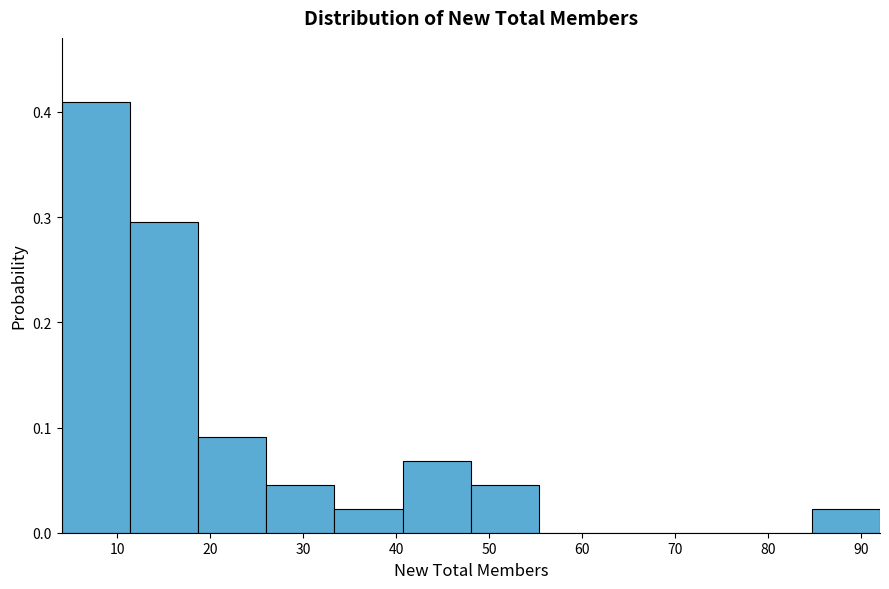

Reading left to right, list every bar in this chart as the range it spans on the x-axis followed by its height. Neither the bar edges nor the heights are printed on the chart, so give them approximately, as read against the axes.

4 to 11: 0.41
11 to 19: 0.30
19 to 26: 0.09
26 to 33: 0.05
33 to 41: 0.02
41 to 48: 0.07
48 to 55: 0.05
55 to 63: 0
63 to 70: 0
70 to 77: 0
77 to 85: 0
85 to 92: 0.02